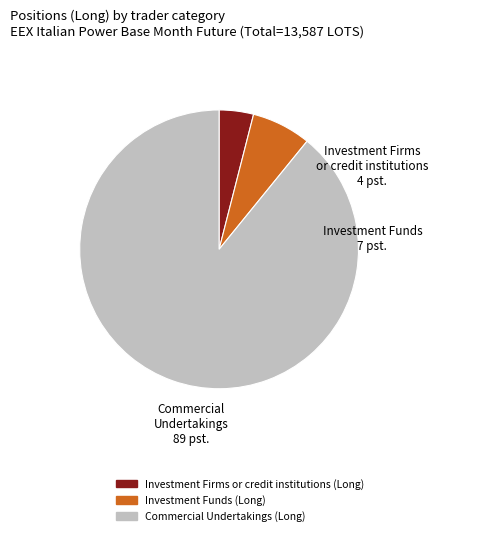

Which slice is the largest?

Commercial Undertakings (Long)